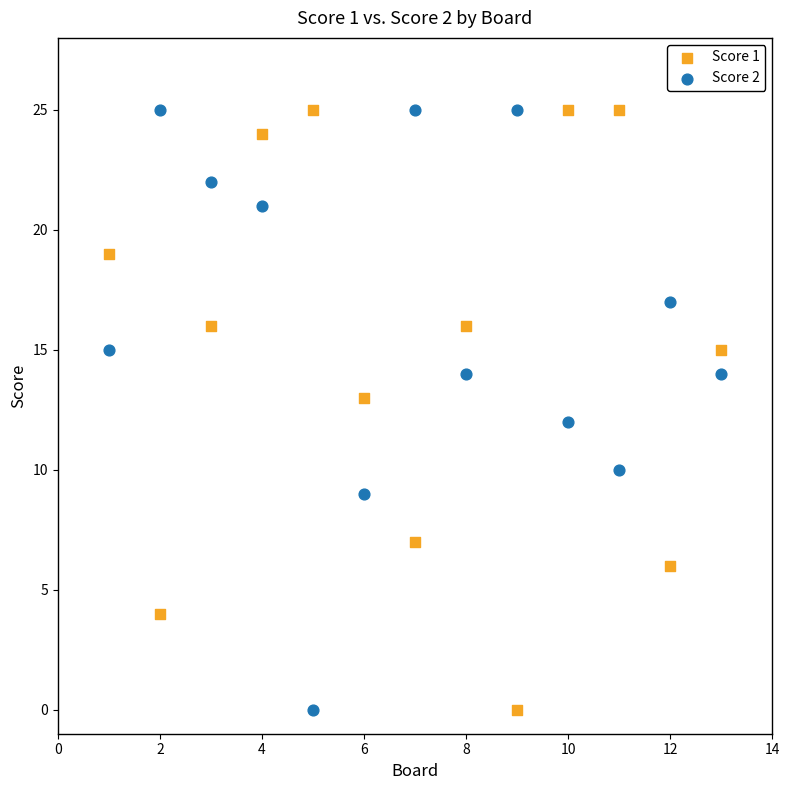

Across all data points, what is the range of Y values (max minus min)?

25